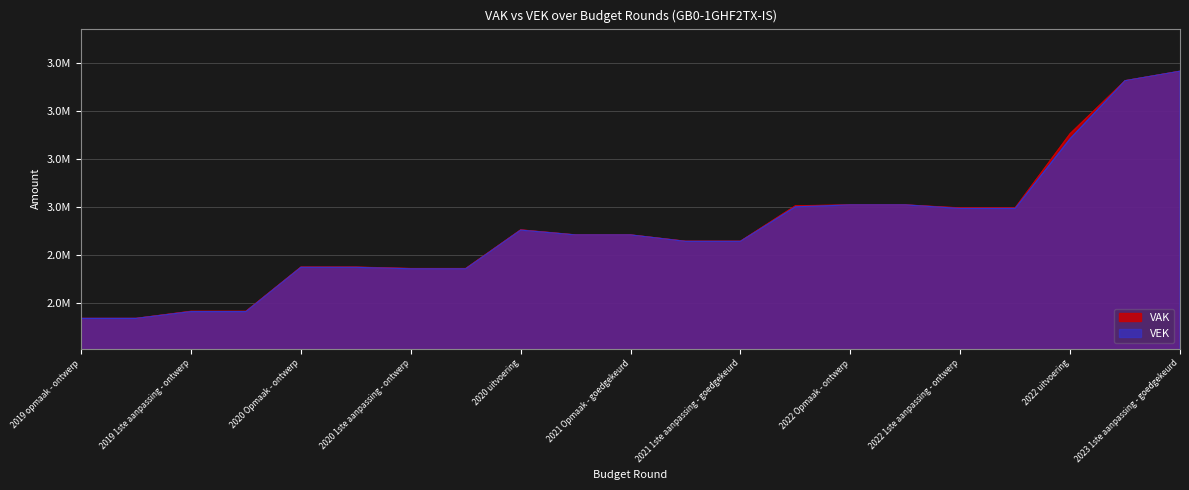

Rank the series at 2019 1ste aanpassing - ontwerp from lowest to highest value.

VEK, VAK